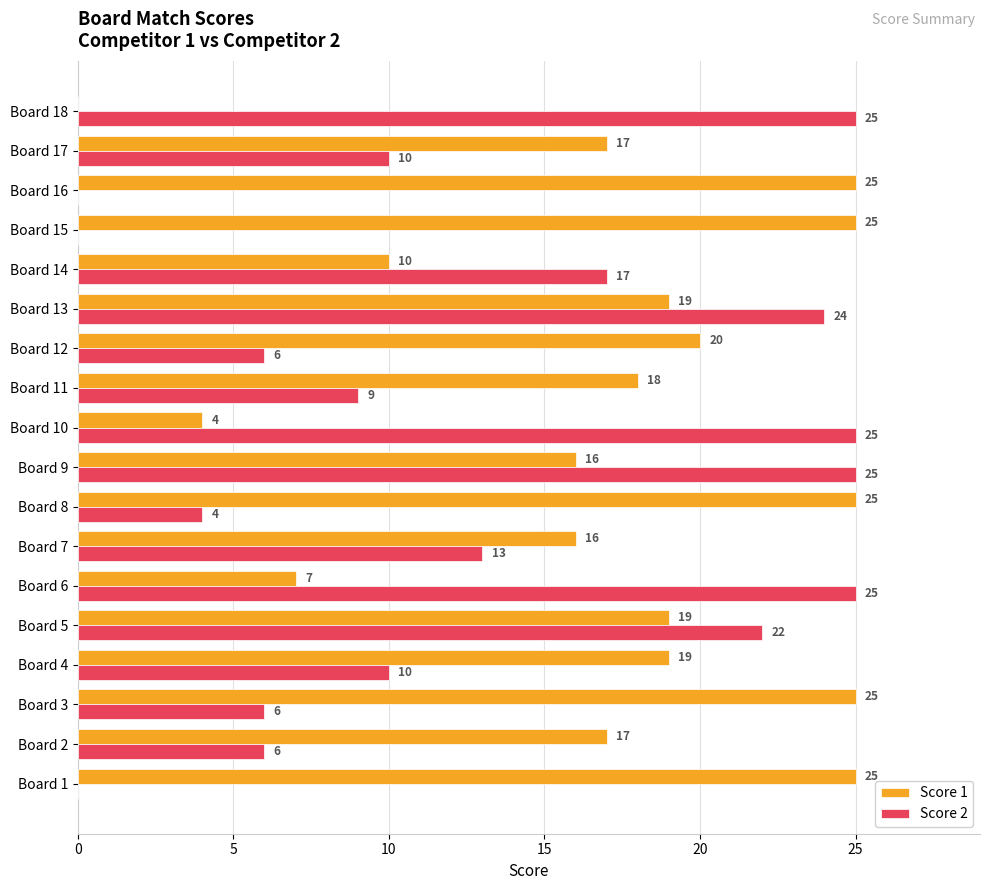

What is the maximum value for Score 1?

25